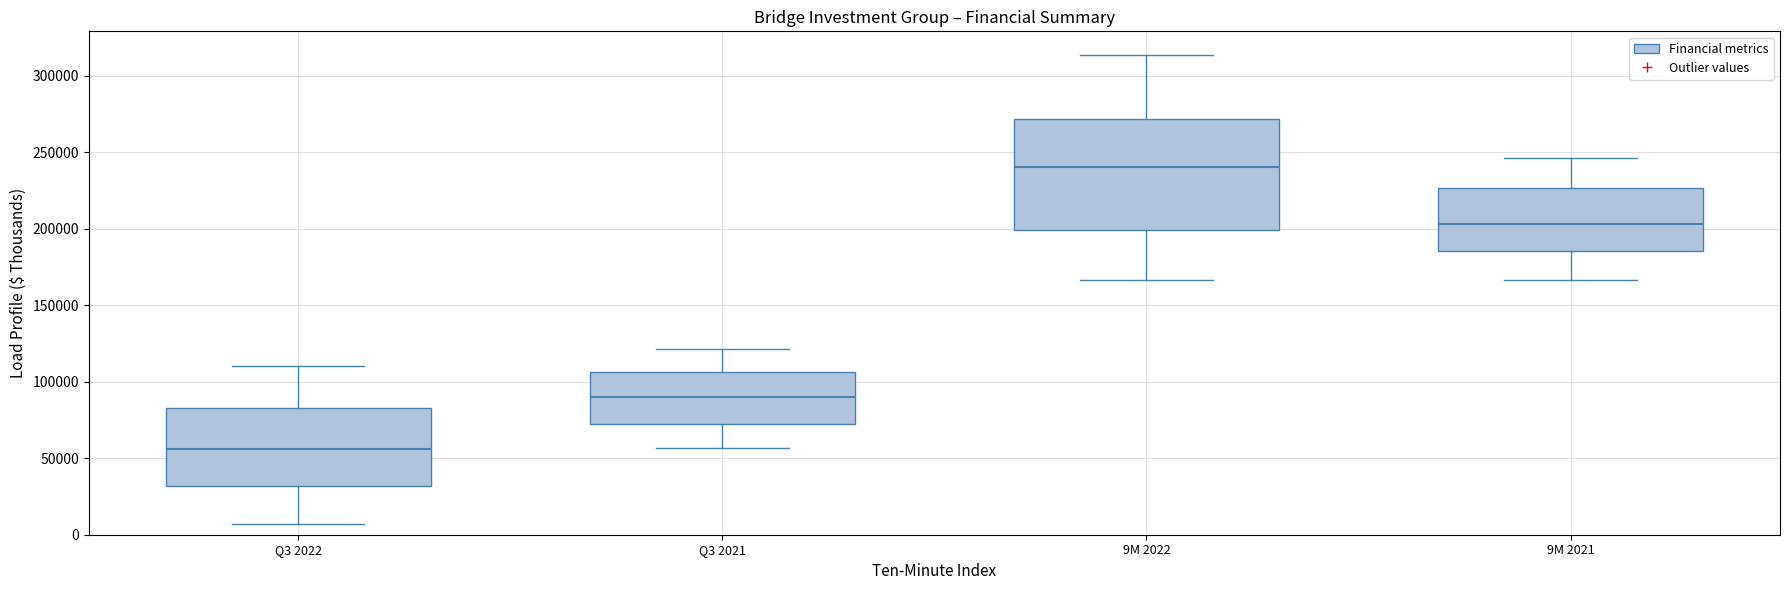

Reading left to right, transcribe this box plot: for each box, give where its median line is, the range the box spans, and where its two whiskers end, as read against the y-axis. The values are not printed on the chart, so give them approximately, as read against the axis.

Q3 2022: median 55000, box 30000 to 85000, whiskers 5000 to 110000
Q3 2021: median 90000, box 75000 to 105000, whiskers 55000 to 120000
9M 2022: median 240000, box 200000 to 270000, whiskers 165000 to 315000
9M 2021: median 205000, box 185000 to 225000, whiskers 165000 to 245000